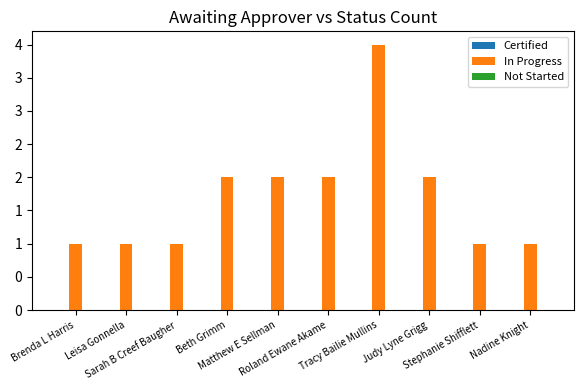

Reading left to right, transcribe all the data shown in this chart.

Certified: 0	0	0	0	0	0	0	0	0	0
In Progress: 1	1	1	2	2	2	4	2	1	1
Not Started: 0	0	0	0	0	0	0	0	0	0